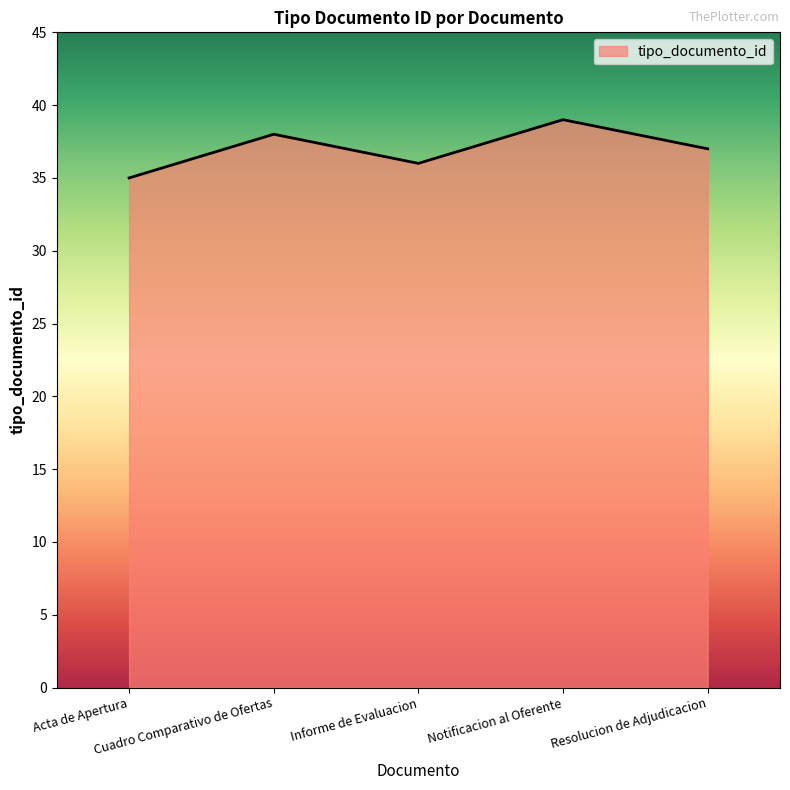

What is the smallest value displayed?

35